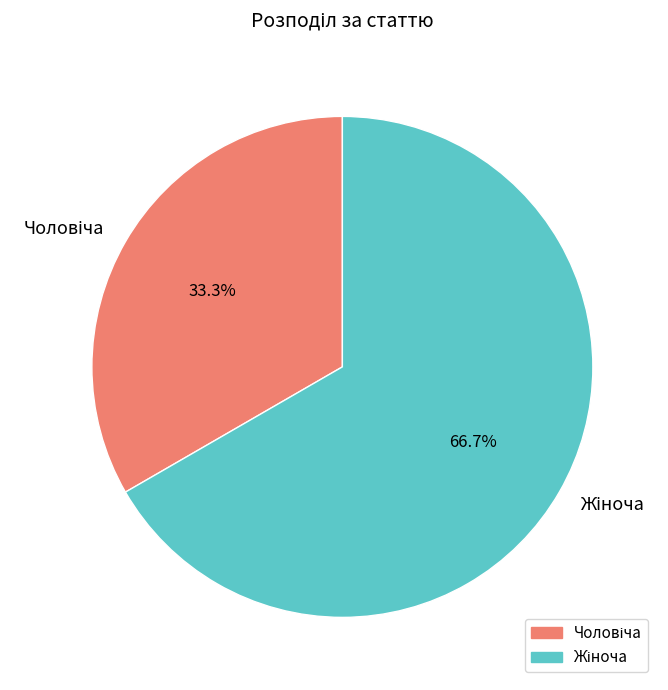

Is there any slice that represents more than half of the pie?

Yes